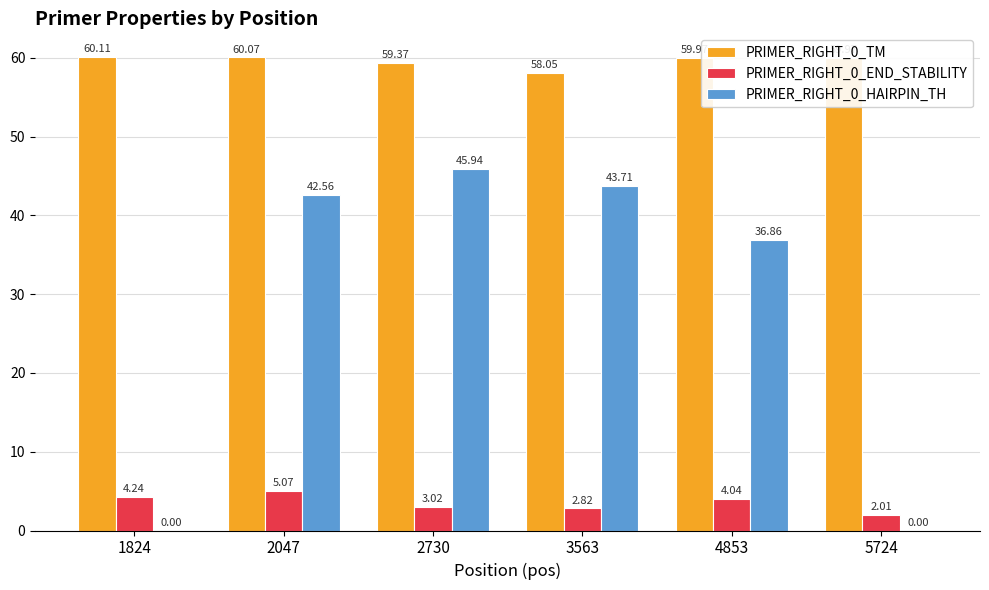

Which series changed the most between 2047 and 4853?

PRIMER_RIGHT_0_HAIRPIN_TH